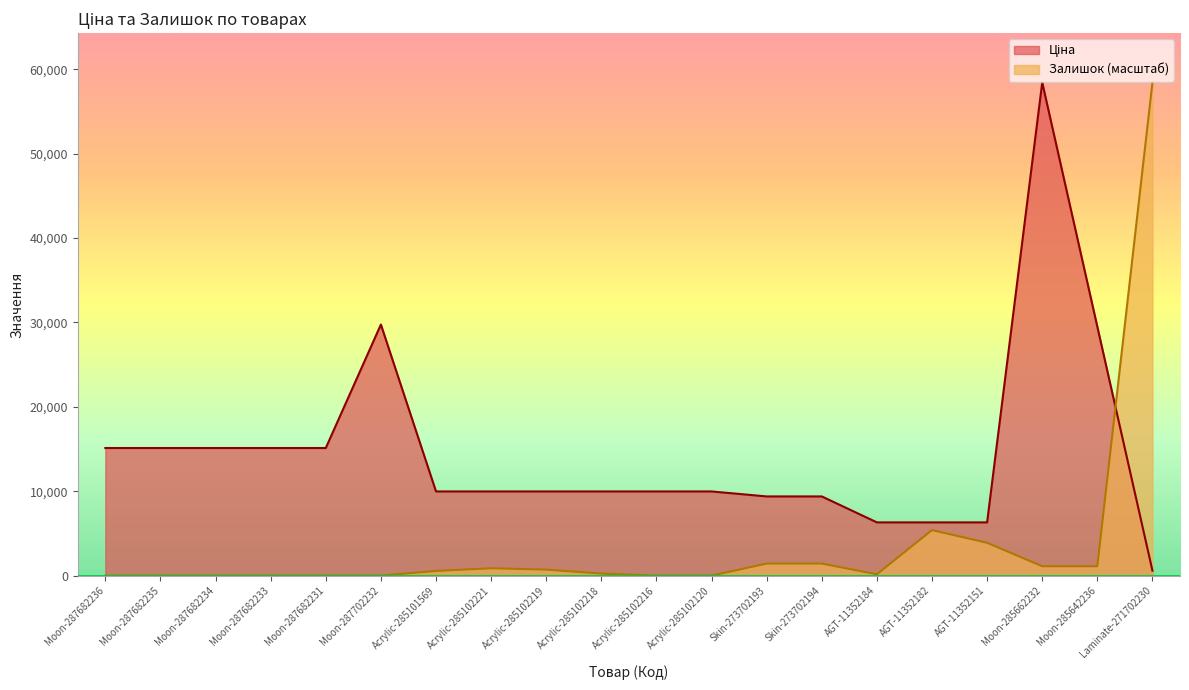

What is the difference between the Залишок values at Acrylic-285102120 and Laminate-271702230?

58426.5